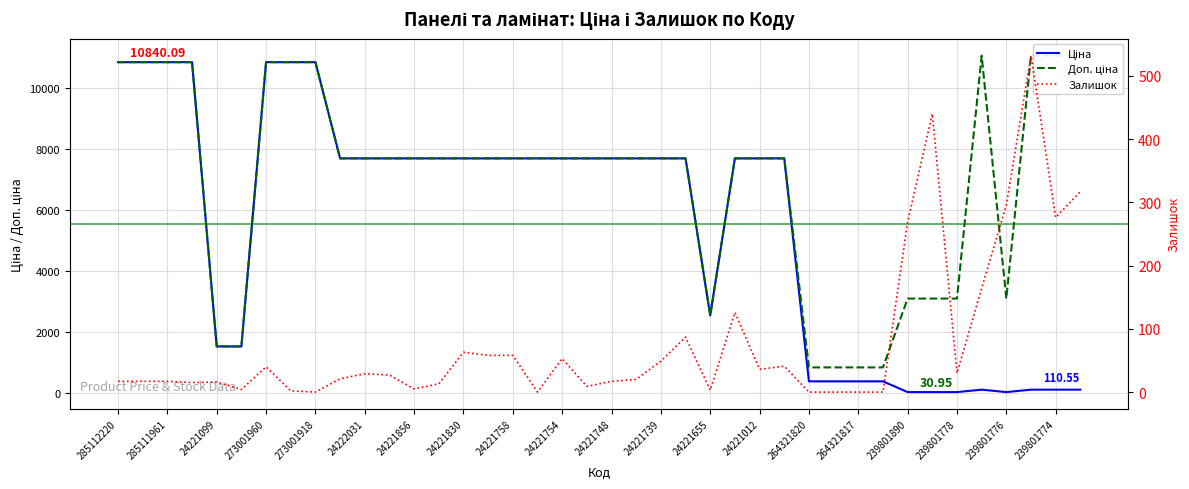

At 273001960, list the series in order from largest to smallest.

Ціна, Доп. ціна, Залишок